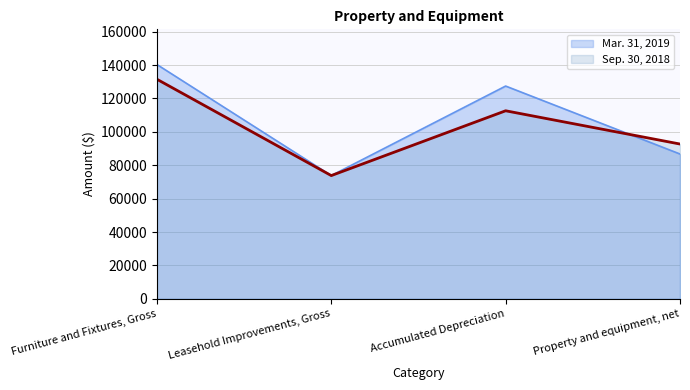

Which series has the widest spread of values?

Mar. 31, 2019